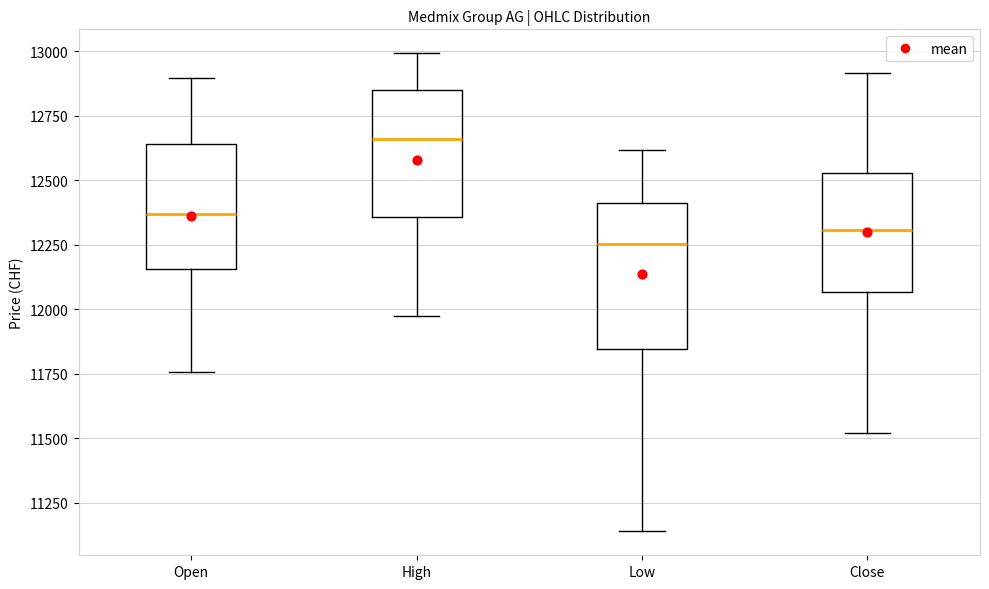

Comparing the boxes themselves (not the whiskers), which one is the tallest?

Low